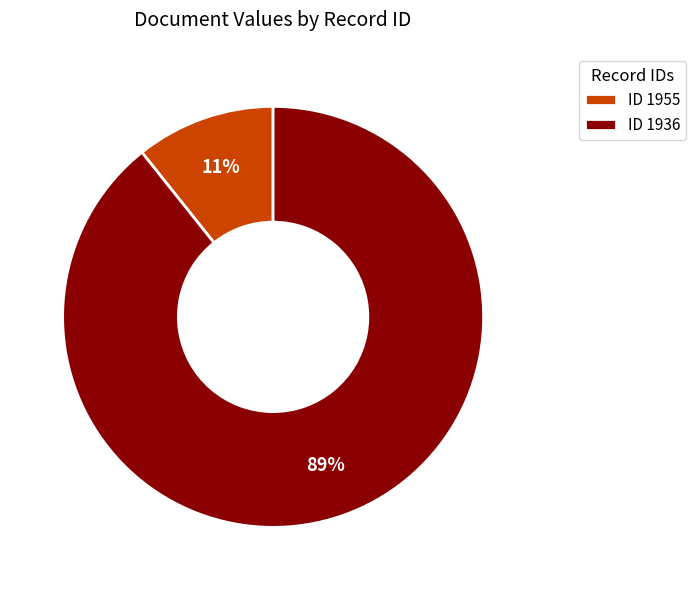

Rank the categories by value from highest to lowest.

ID 1936, ID 1955